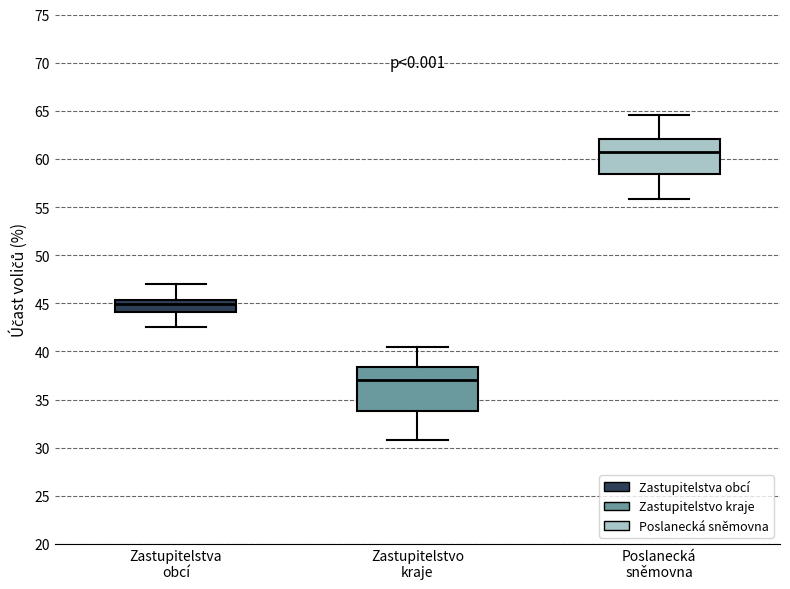

Reading left to right, transcribe this box plot: for each box, give where its median line is, the range the box spans, and where its two whiskers end, as read against the y-axis. The values are not printed on the chart, so give them approximately, as read against the axis.

Zastupitelstva obcí: median 45.0, box 44.0 to 45.5, whiskers 42.5 to 47.0
Zastupitelstvo kraje: median 37.0, box 34.0 to 38.5, whiskers 31.0 to 40.5
Poslanecká sněmovna: median 60.5, box 58.5 to 62.0, whiskers 56.0 to 64.5